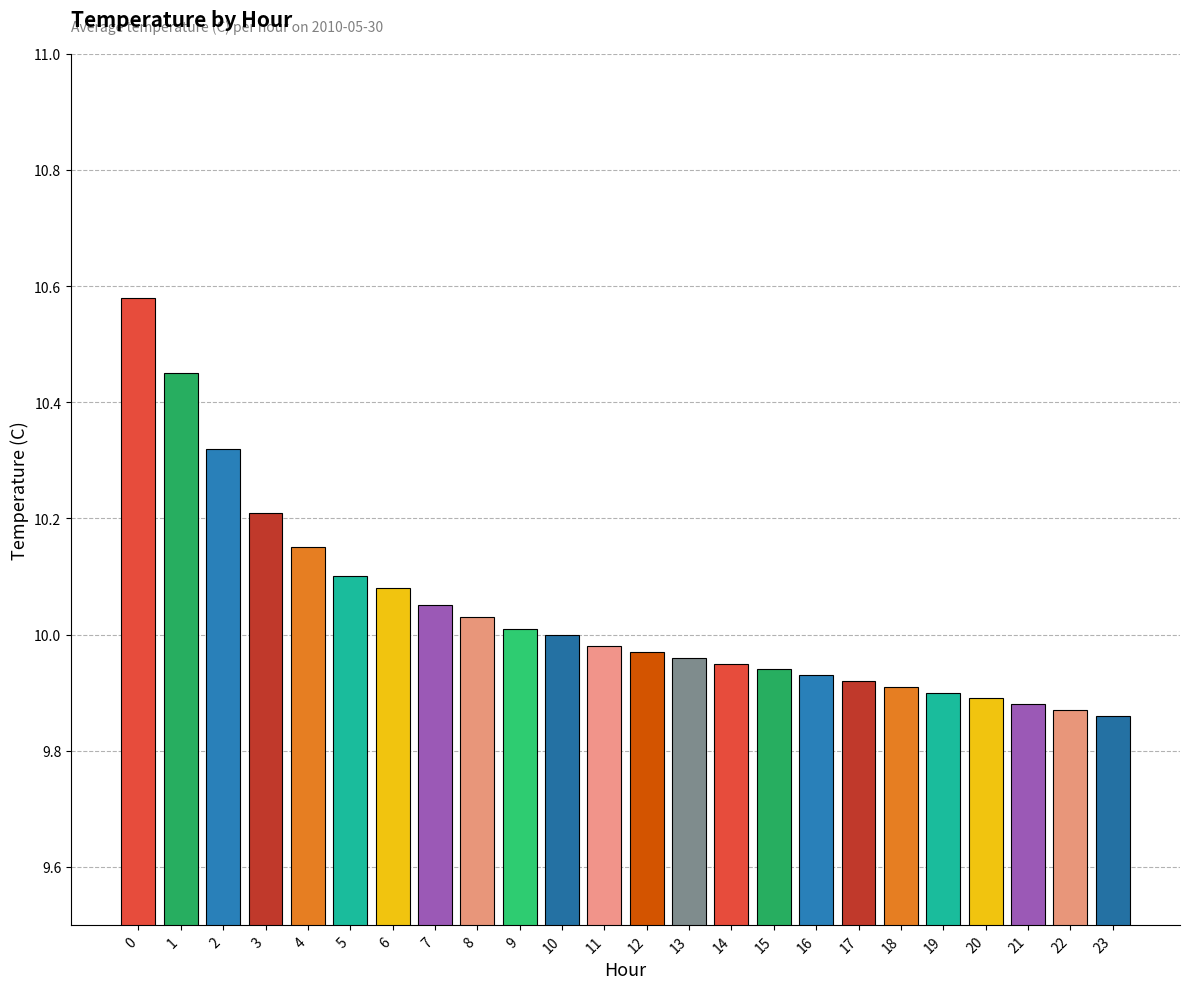

What is the sum of the values at 12 and 1?

20.4